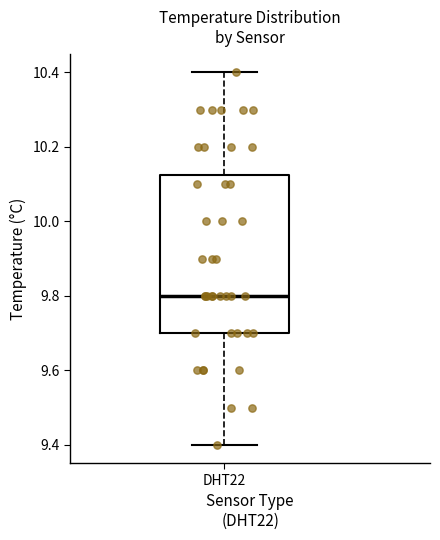

Where does the upper whisker of the box for DHT22 end on the y-axis? The values are not printed on the chart, so give them approximately, as read against the axis.

10.40